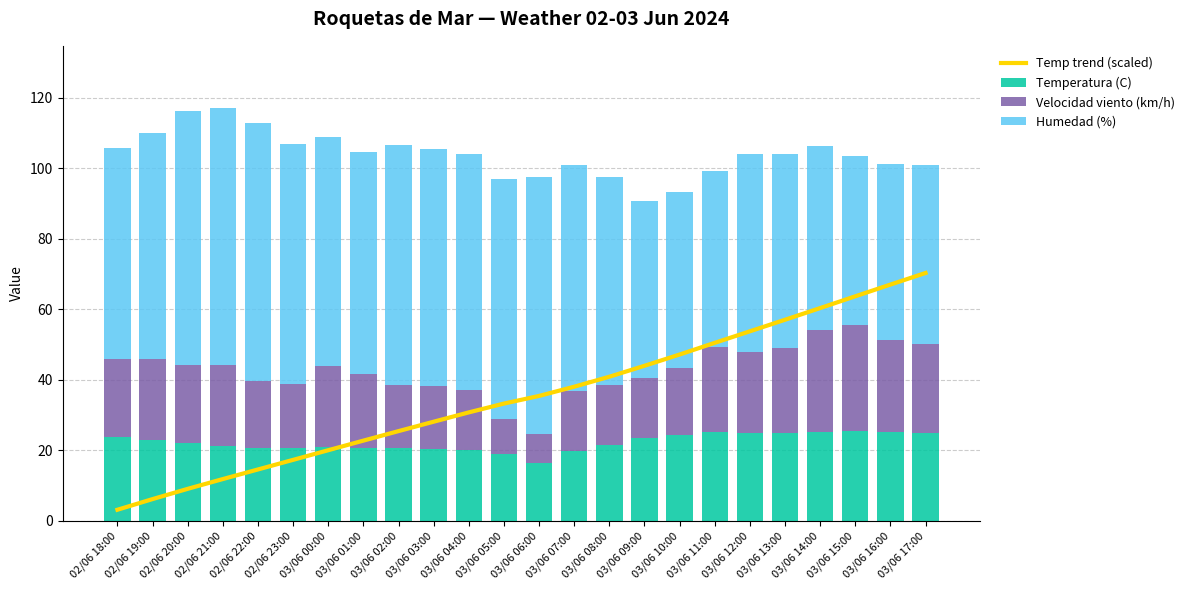

At which category does the chart reach its minimum across all series?

02/06 18:00